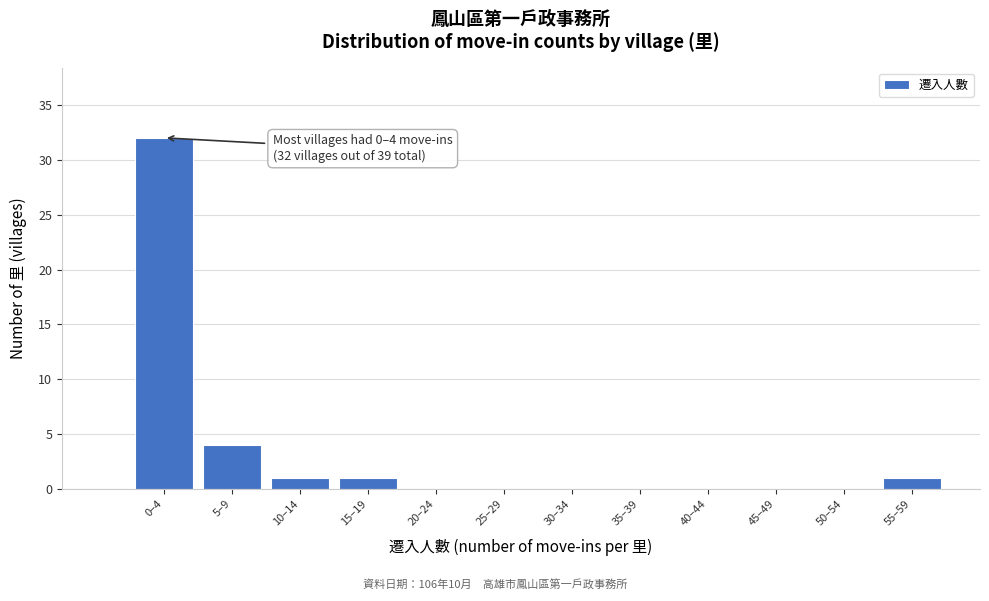

Reading right to left, list all the values displayed in this chart.

55–59=1	50–54=0	45–49=0	40–44=0	35–39=0	30–34=0	25–29=0	20–24=0	15–19=1	10–14=1	5–9=4	0–4=32